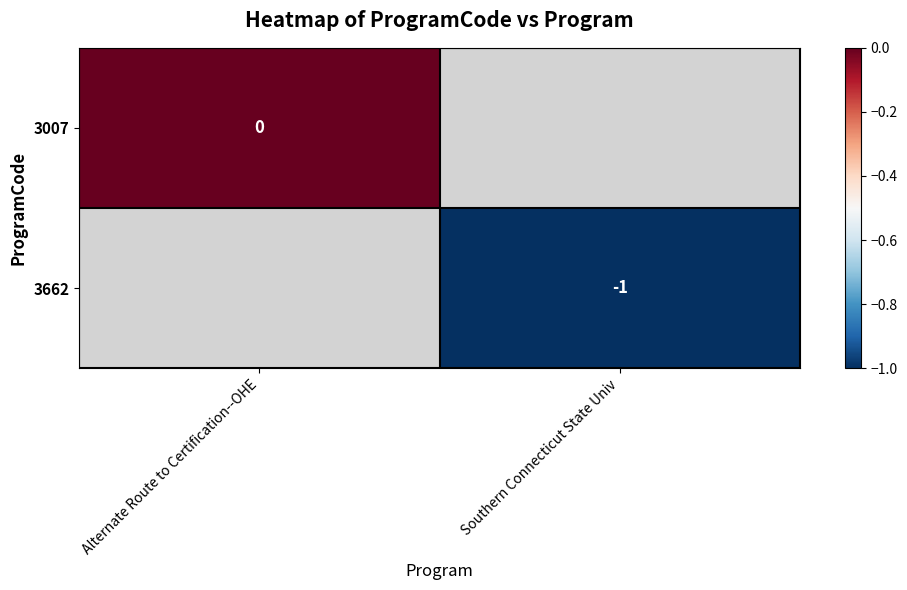

How many values in 3662 are below zero?

1